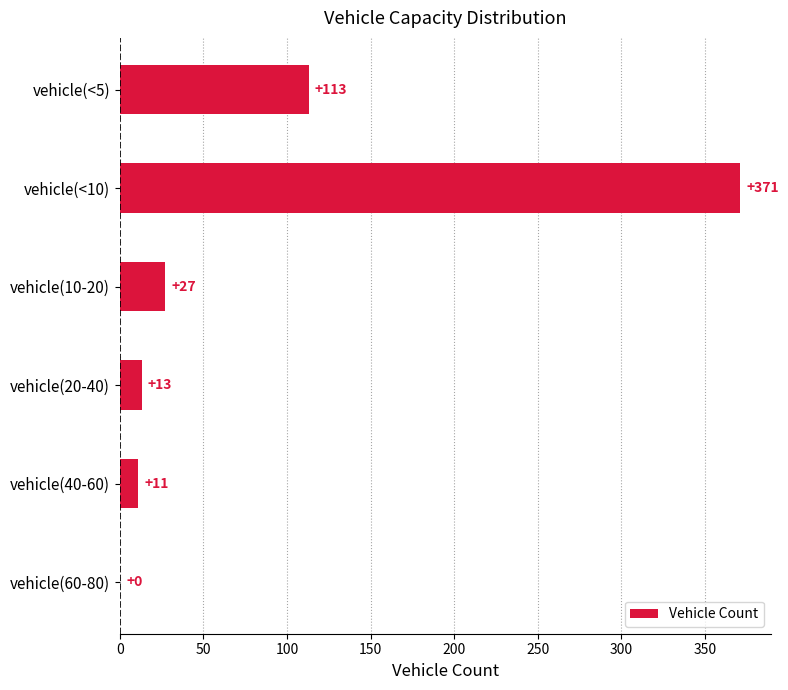

What is the ratio of the value at vehicle(<5) to the value at vehicle(40-60)?

10.3